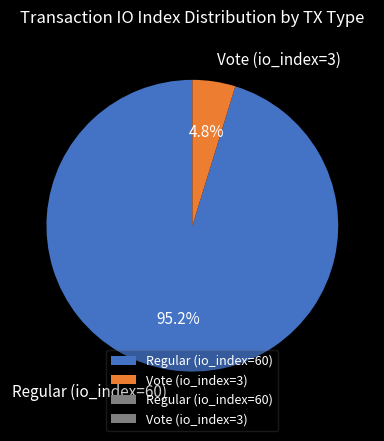

True or false: Vote (io_index=3) accounts for 15% of the total.

False